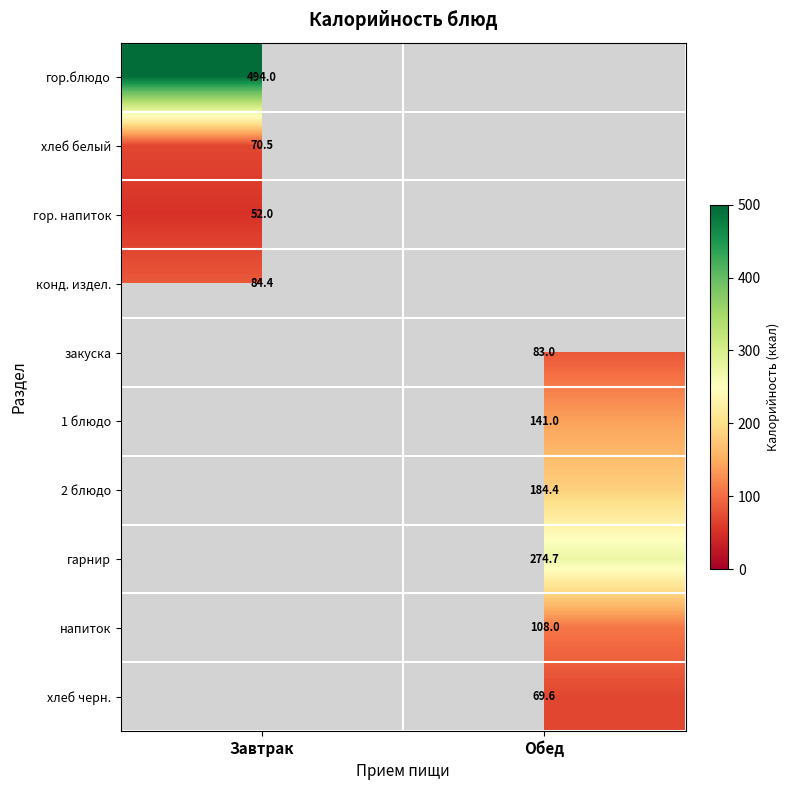

At which category does the chart reach its minimum across all series?

Завтрак